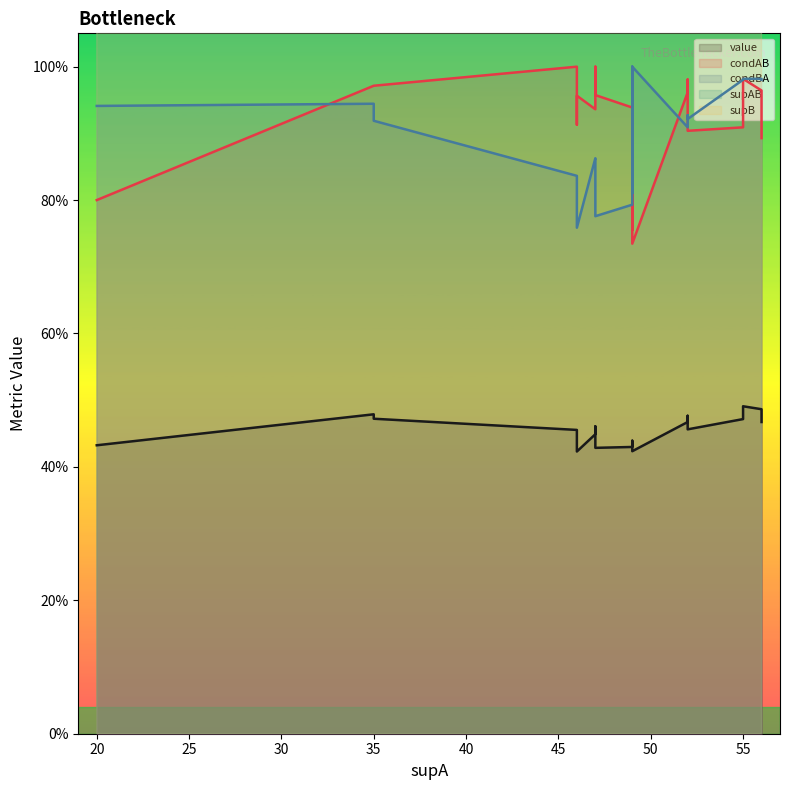

Rank the categories by supB value from highest to lowest.

12, 16, 17, 19, 0, 1, 3, 6, 8, 10, 5, 7, 9, 11, 13, 4, 15, 2, 18, 14